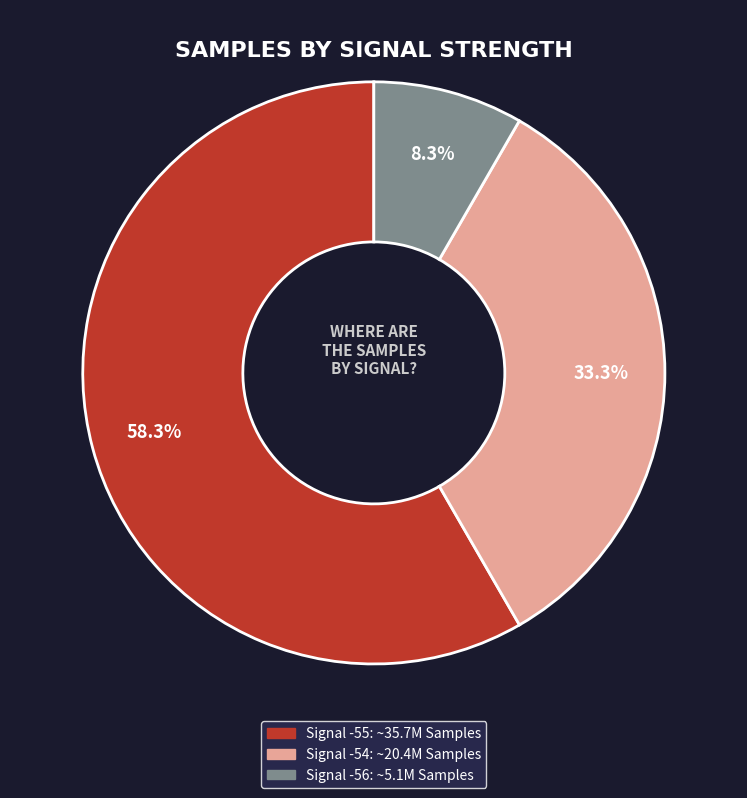

Count the number of slices in the pie.

3